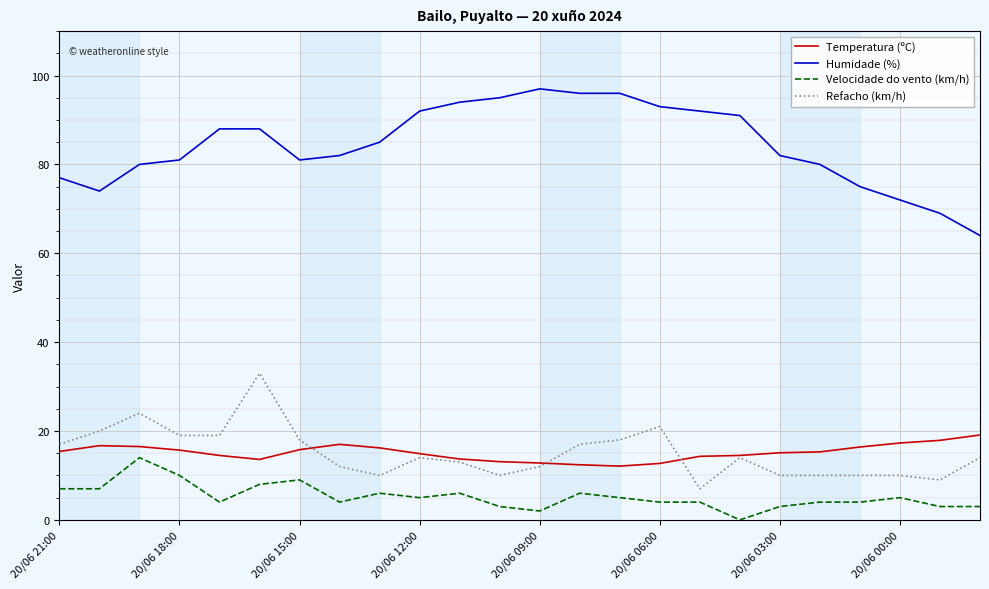

What is the maximum value for Temperatura (ºC)?

19.1